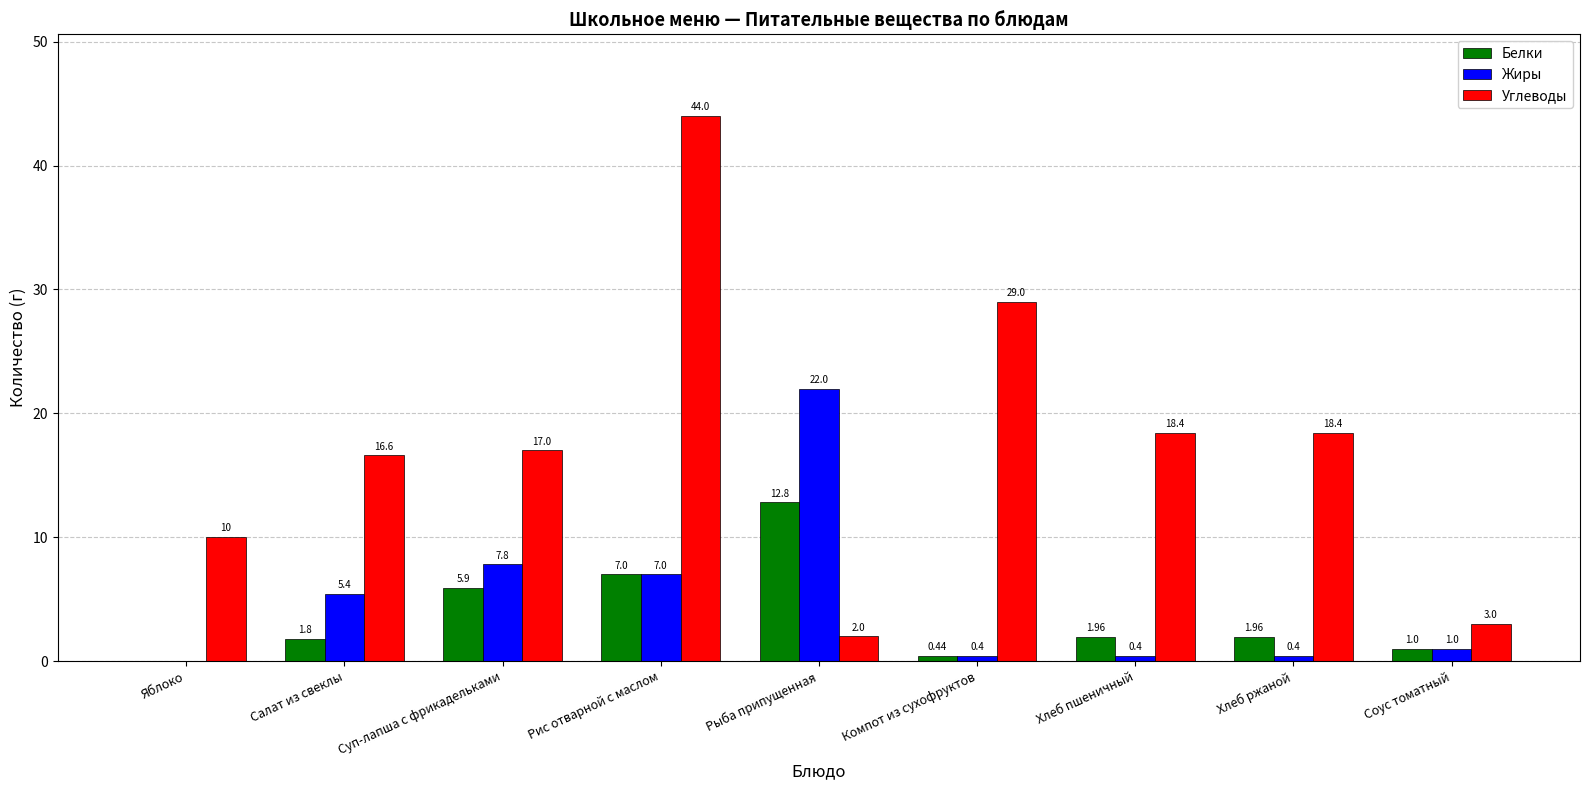

True or false: Белки has a value of 7.0 at Рис отварной с маслом.

True